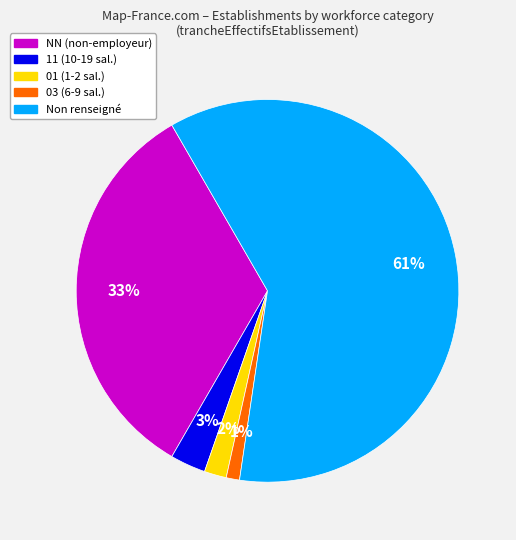

Is there a majority slice in this chart?

Yes